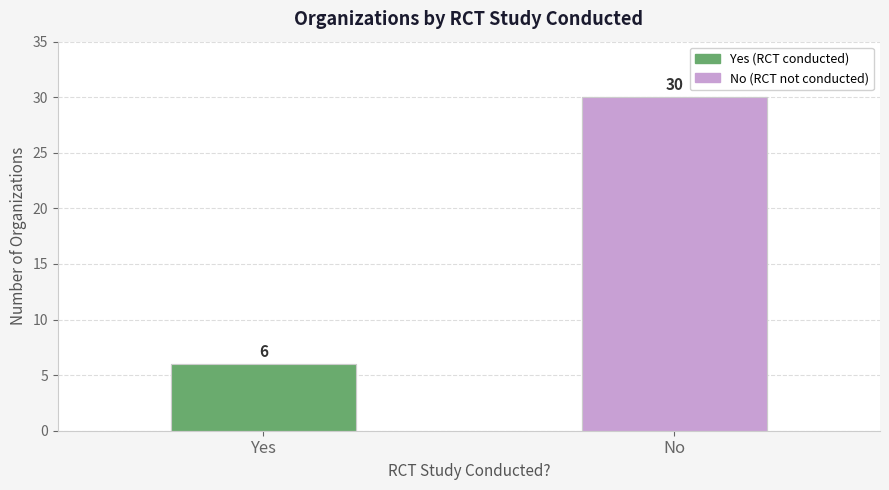

At which label is the value closest to 18?

Yes